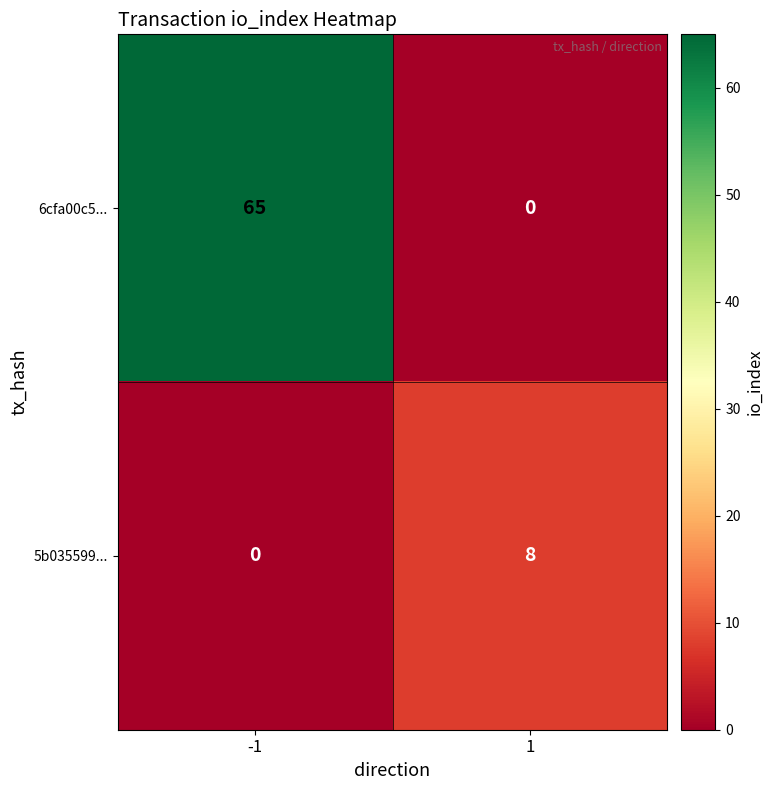

What is the average value of the 5b035599... series?

4